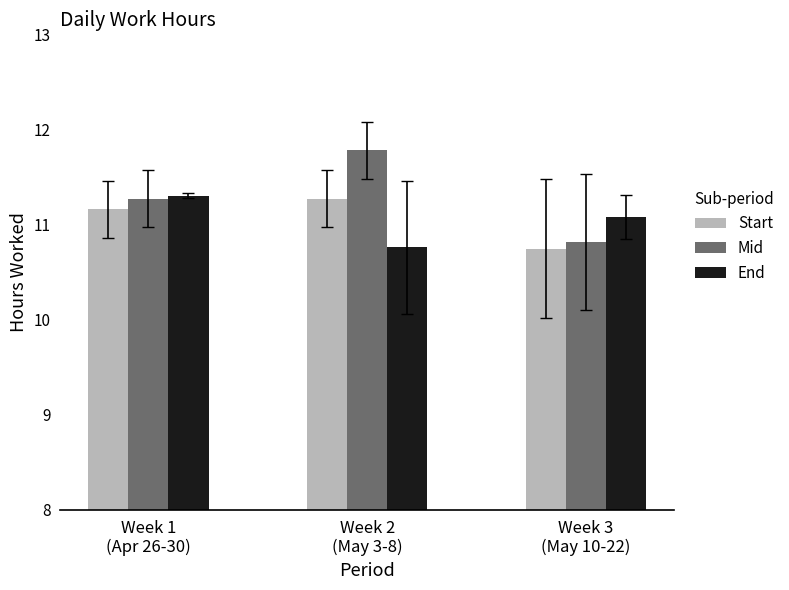

What is the average value of the Mid series?

11.3